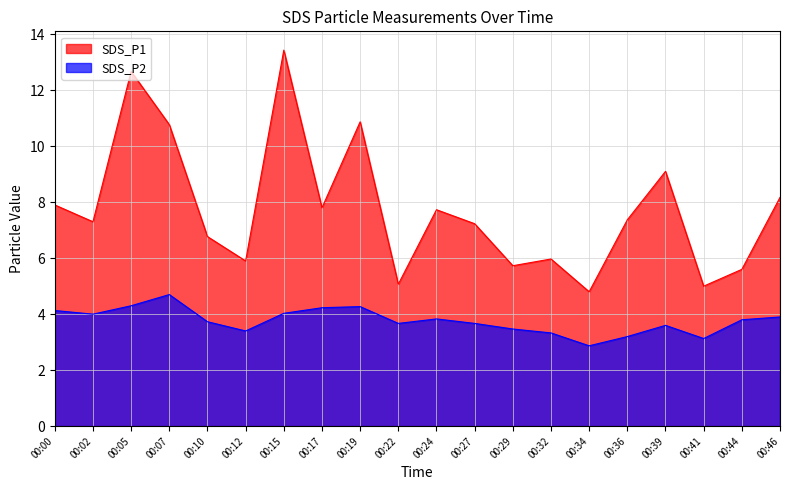

Reading left to right, extract all data points from this chart.

SDS_P1: 7.9	7.3	12.7	10.8	6.8	5.9	13.4	7.8	10.9	5.1	7.7	7.2	5.7	6.0	4.8	7.4	9.1	5.0	5.6	8.2
SDS_P2: 4.1	4.0	4.3	4.7	3.7	3.4	4.0	4.2	4.3	3.7	3.8	3.7	3.5	3.3	2.9	3.2	3.6	3.1	3.8	3.9